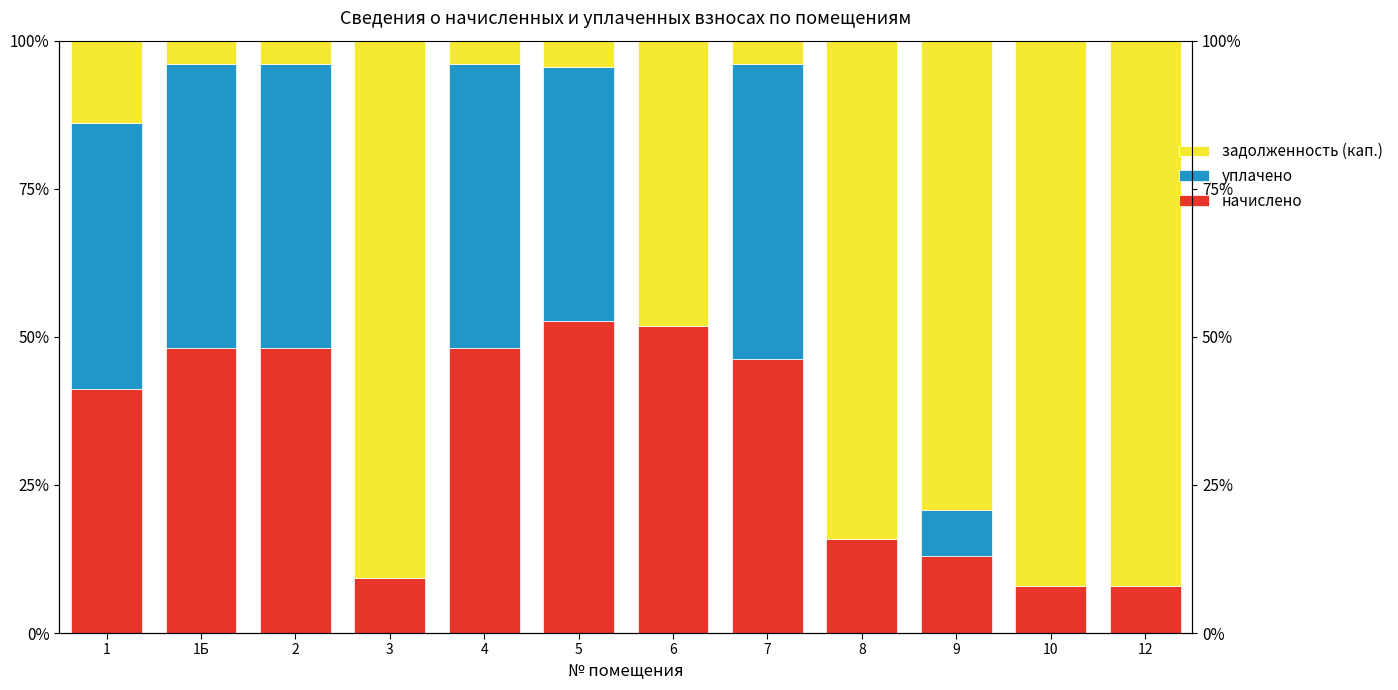

At which category does the chart reach its minimum across all series?

3